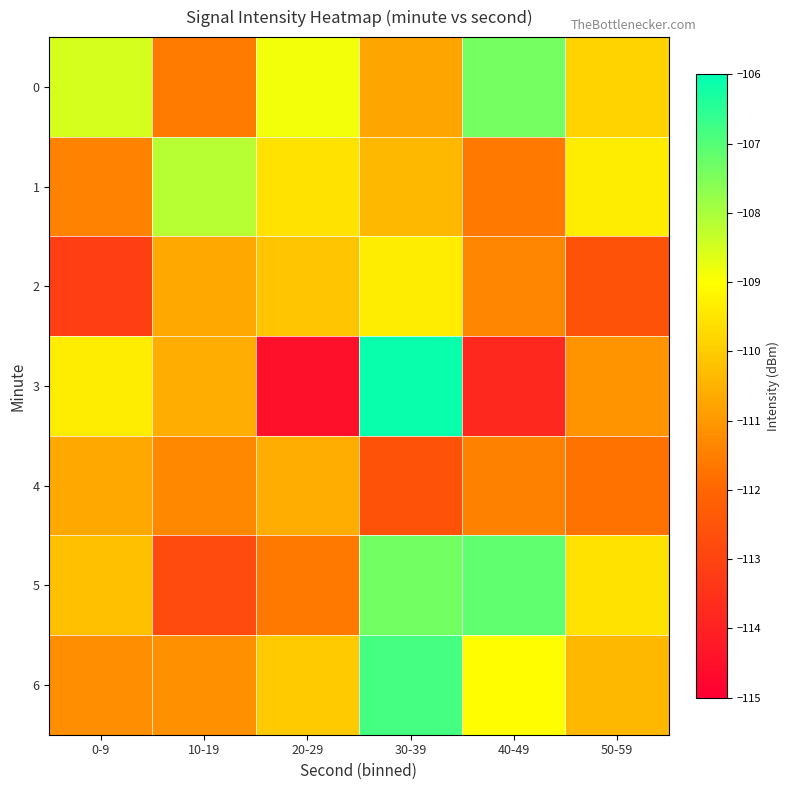

What is the difference between the highest and lowest values at 50-59?

3.2